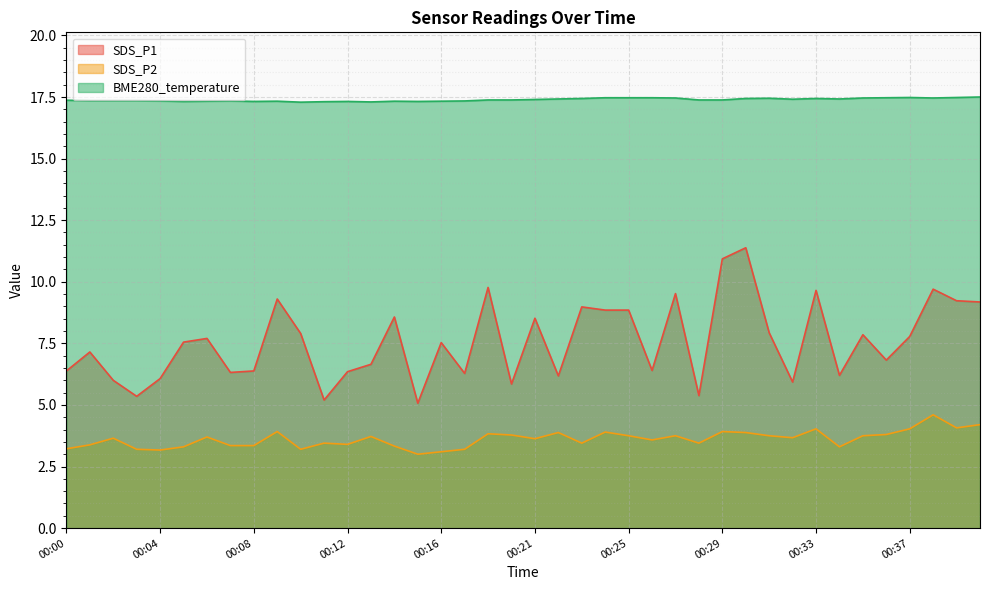

How many lines are shown in the chart?

3